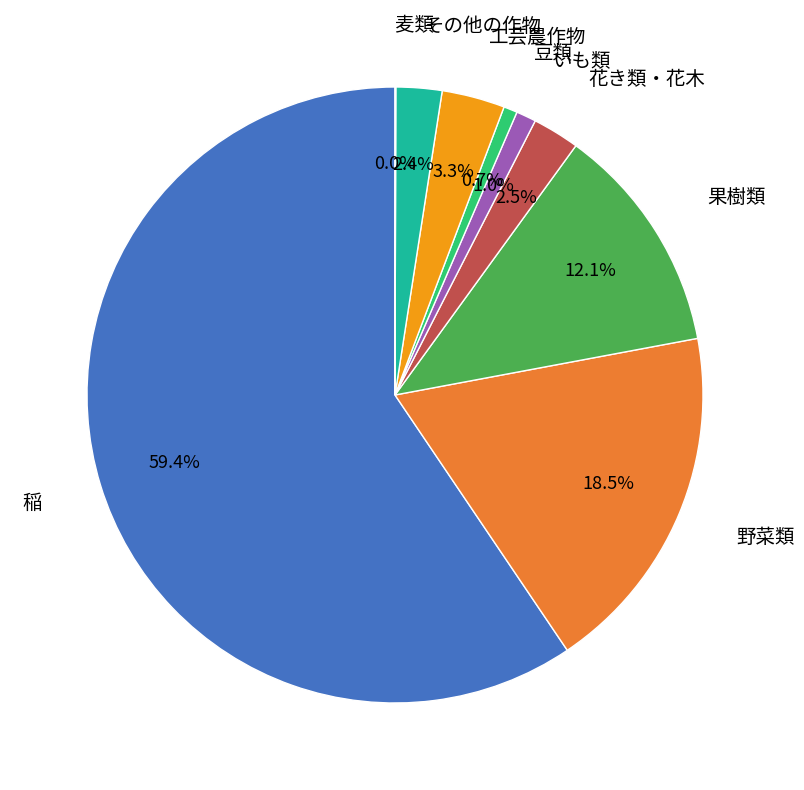

Does any single category account for the majority?

Yes